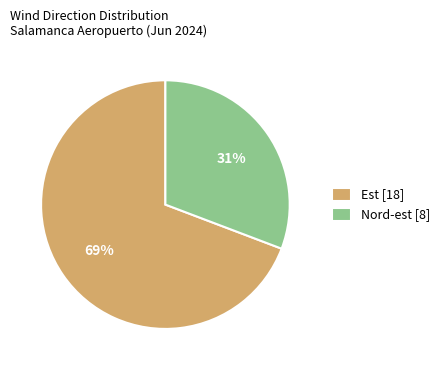

Is there any slice that represents more than half of the pie?

Yes